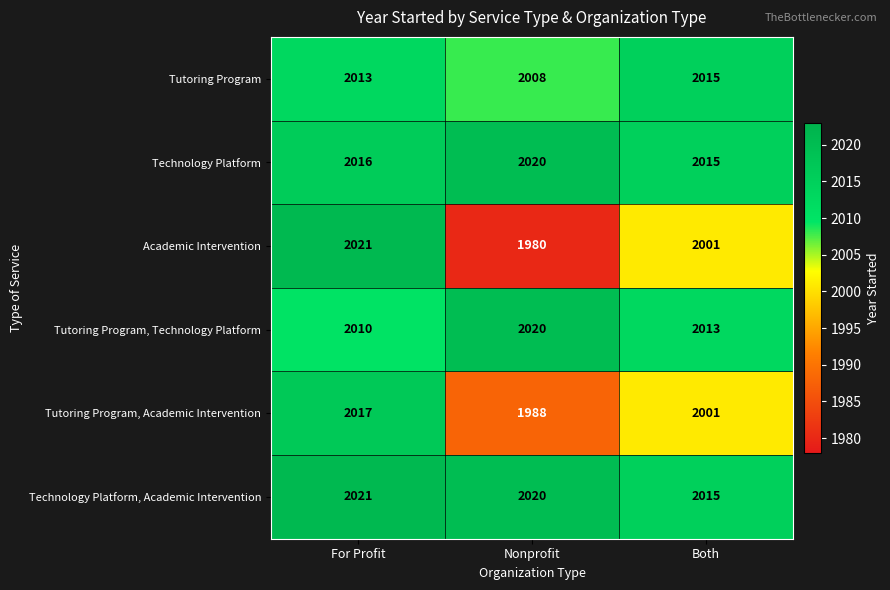

Rank the categories by Technology Platform value from lowest to highest.

Both, For Profit, Nonprofit